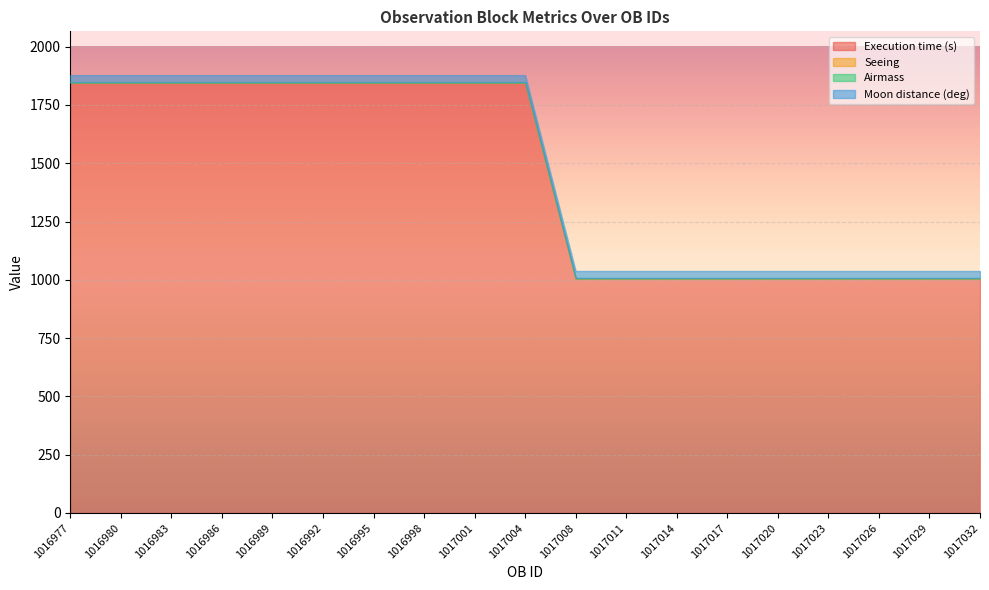

What is the average value of the Execution time (s) series?

1447.1